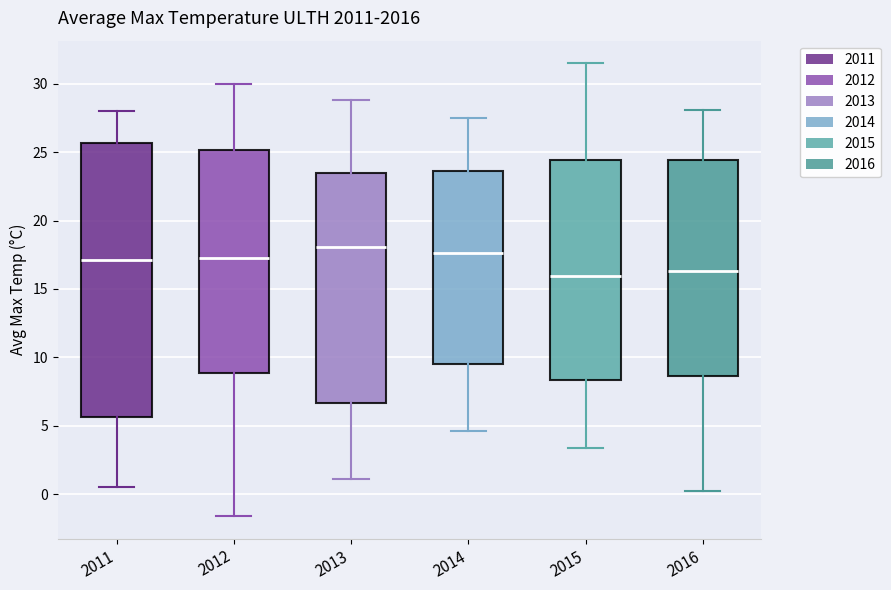

Reading left to right, read every box against the y-axis: the position of its median line, the range the box covers, and the ends of its whiskers. The values are not printed on the chart, so give them approximately, as read against the axis.

2011: median 17.0, box 5.5 to 25.5, whiskers 0.5 to 28.0
2012: median 17.5, box 9.0 to 25.0, whiskers -1.5 to 30.0
2013: median 18.0, box 6.5 to 23.5, whiskers 1.0 to 29.0
2014: median 17.5, box 9.5 to 23.5, whiskers 4.5 to 27.5
2015: median 16.0, box 8.5 to 24.5, whiskers 3.5 to 31.5
2016: median 16.5, box 8.5 to 24.5, whiskers 0.0 to 28.0